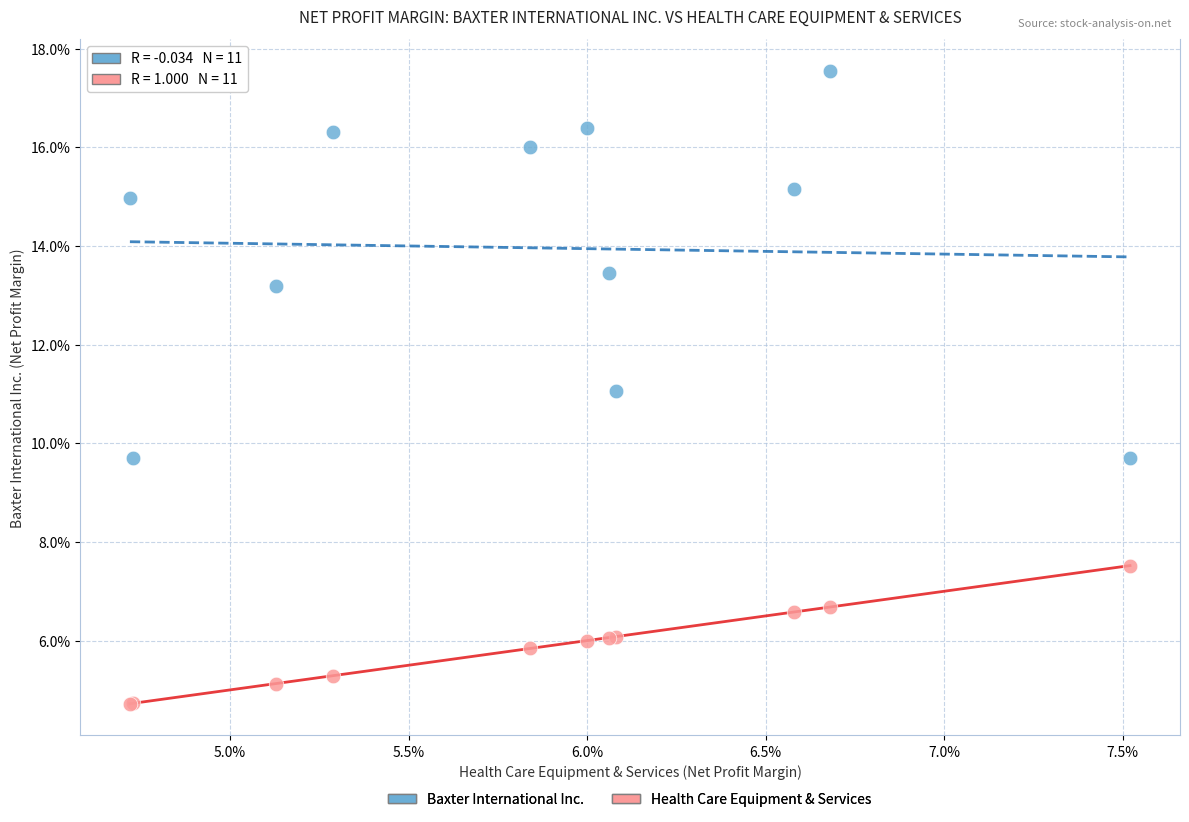

Which series contains the highest Y value?

Baxter International Inc.